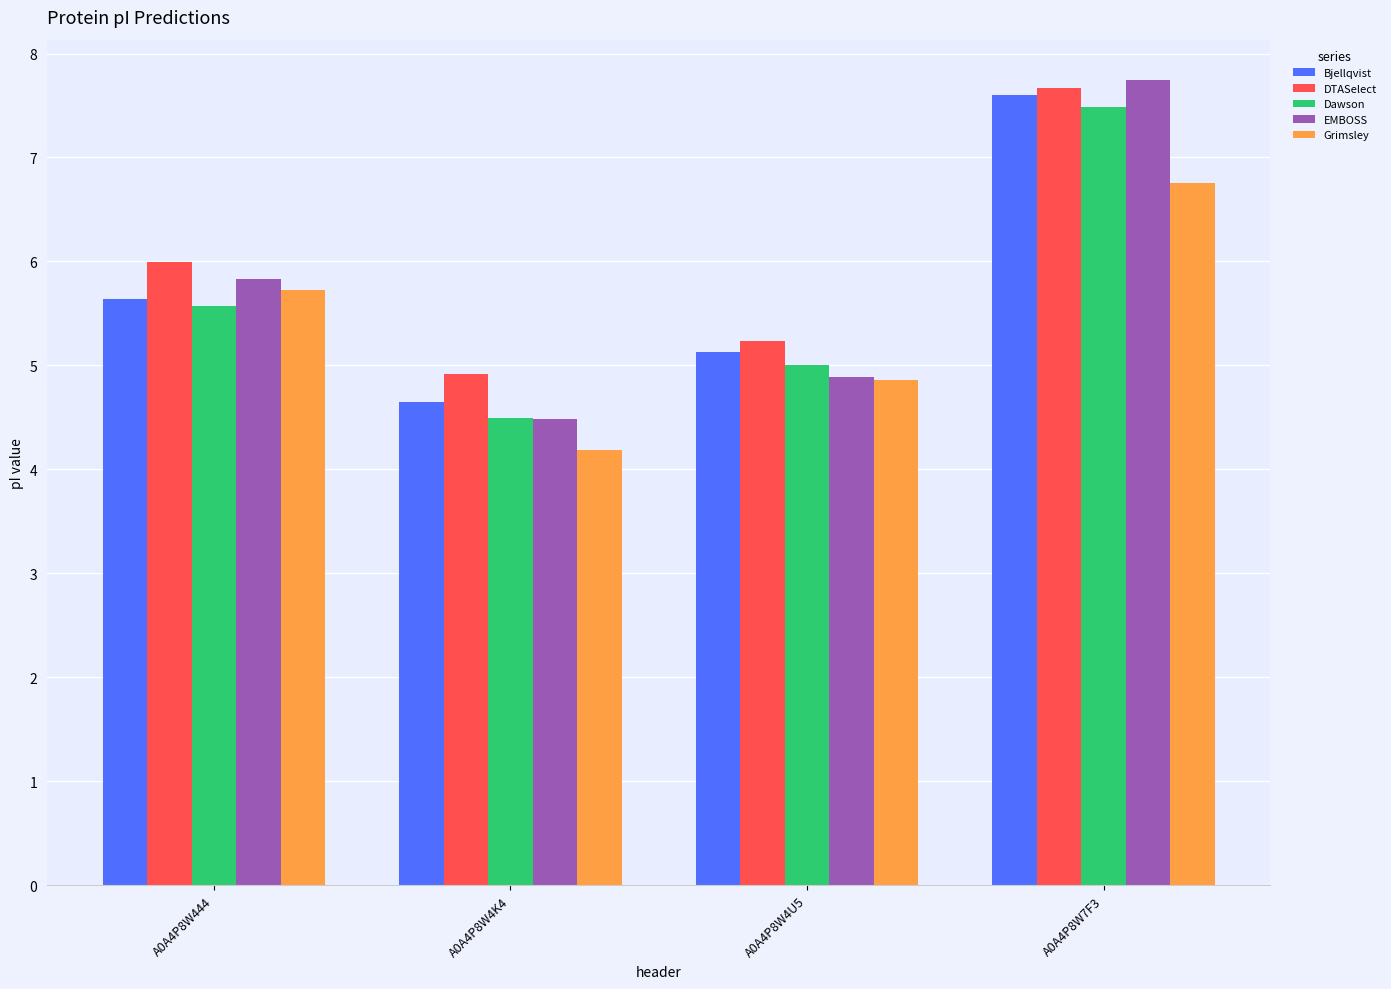

What are all the series names shown in the legend?

Bjellqvist, DTASelect, Dawson, EMBOSS, Grimsley